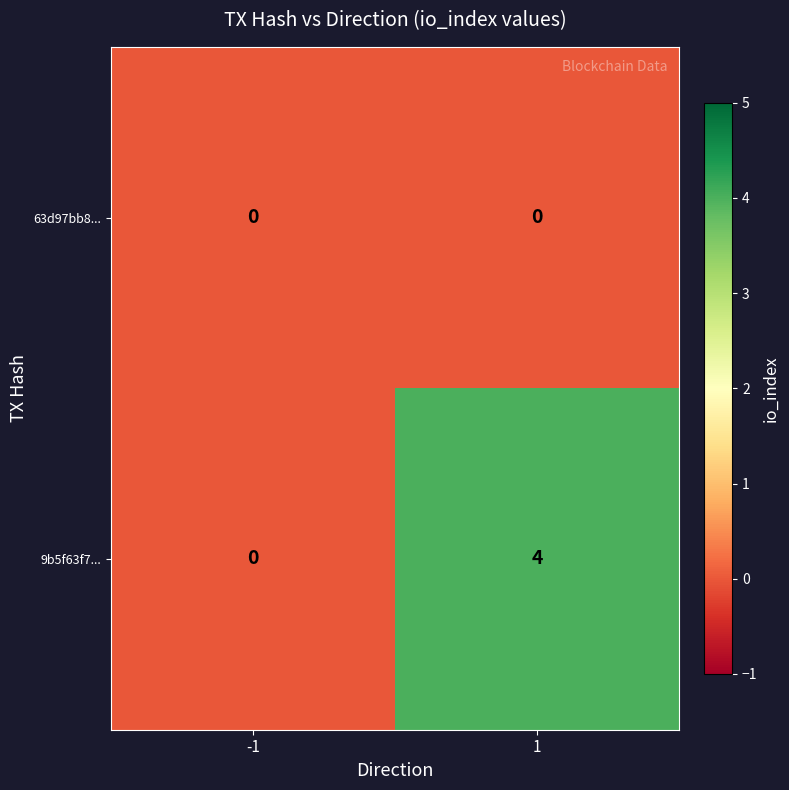

Rank the series at 1 from highest to lowest value.

9b5f63f7..., 63d97bb8...